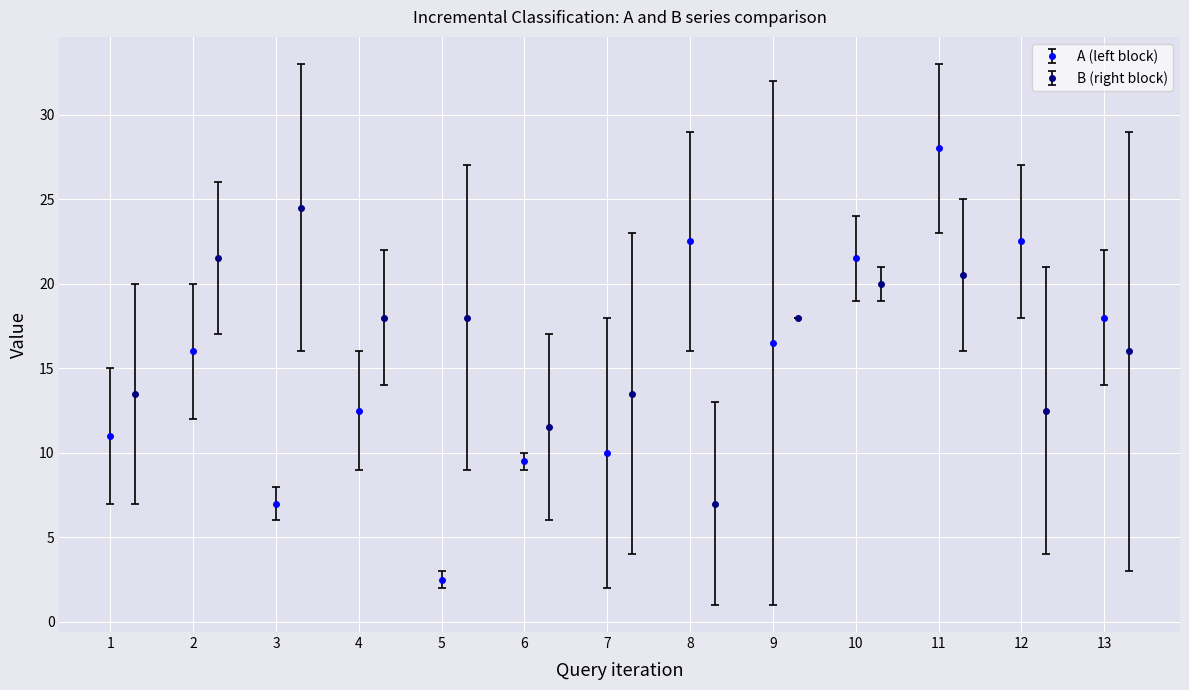

The value of A (left block) at 8 is 22.5. True or false?

True